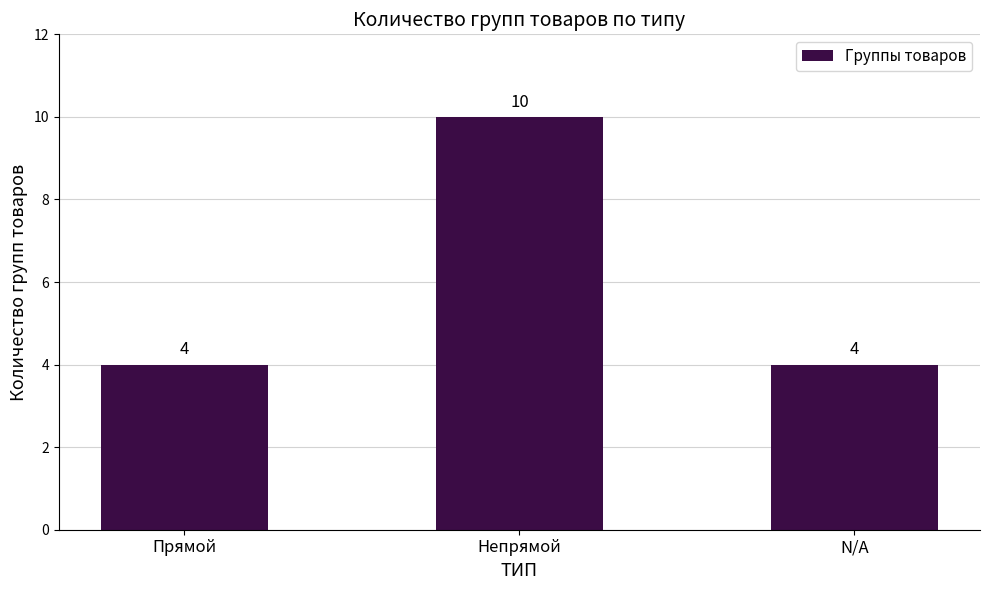

What is the sum of all values?

18